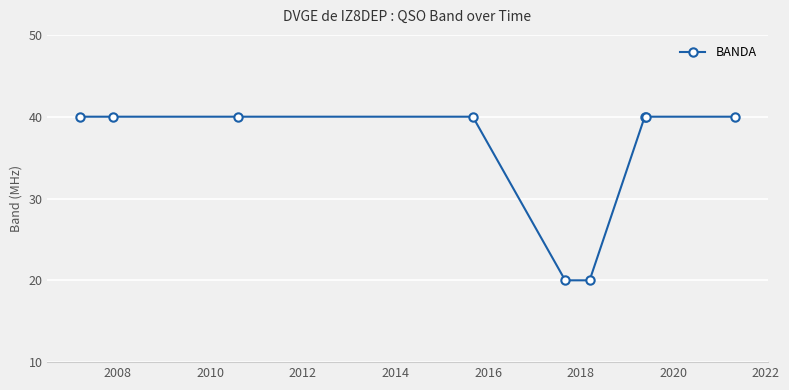

How many categories are shown in the chart?

9